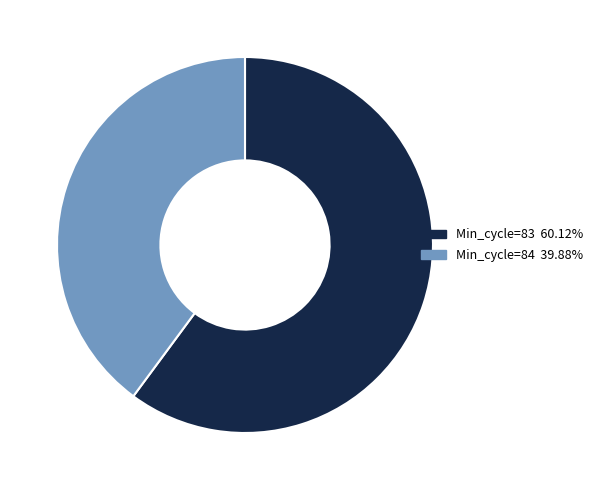

Does Min_cycle=83 60.12% represent more than half of the total?

Yes